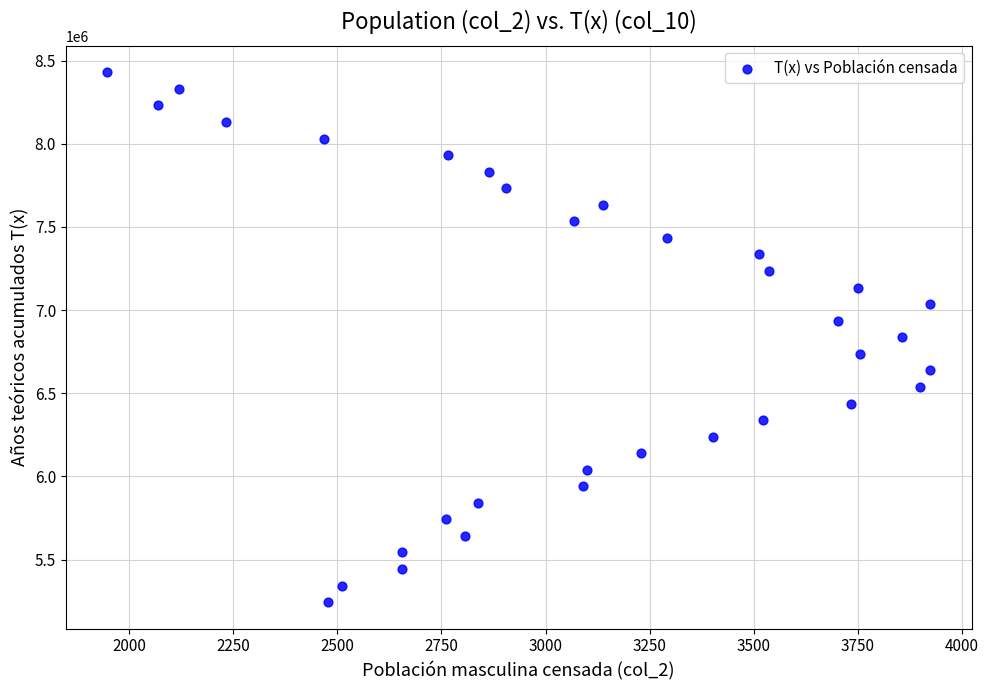

What is the range of Y values (max minus min)?

3185555.6